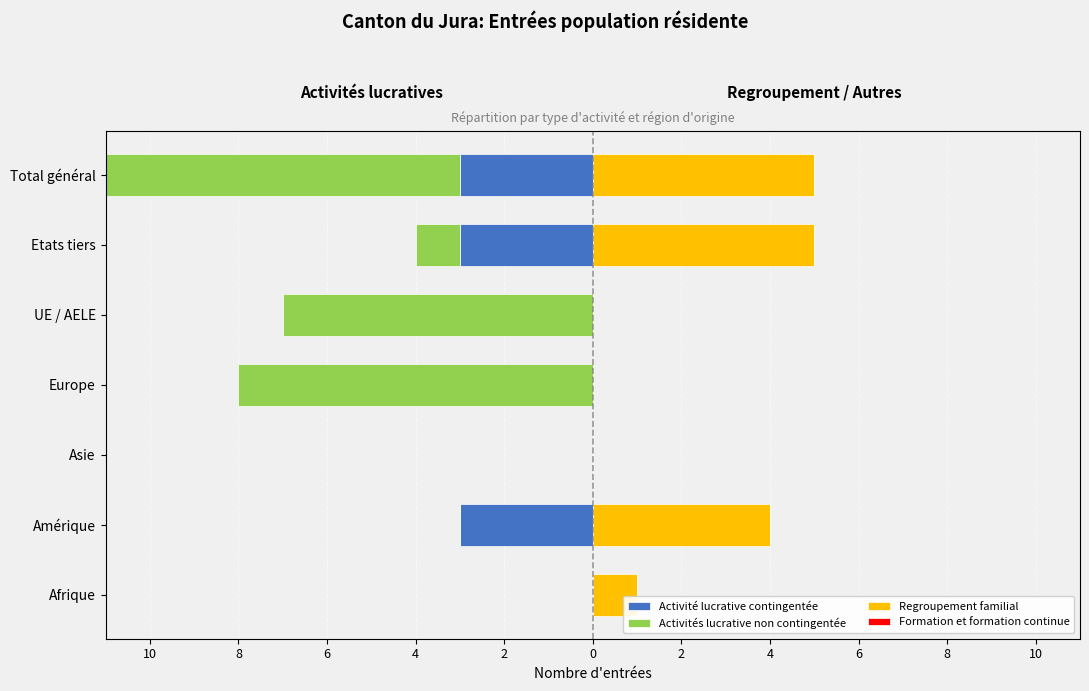

Is it true that Activité lucrative contingentée equals -4.3 at Total général?

False